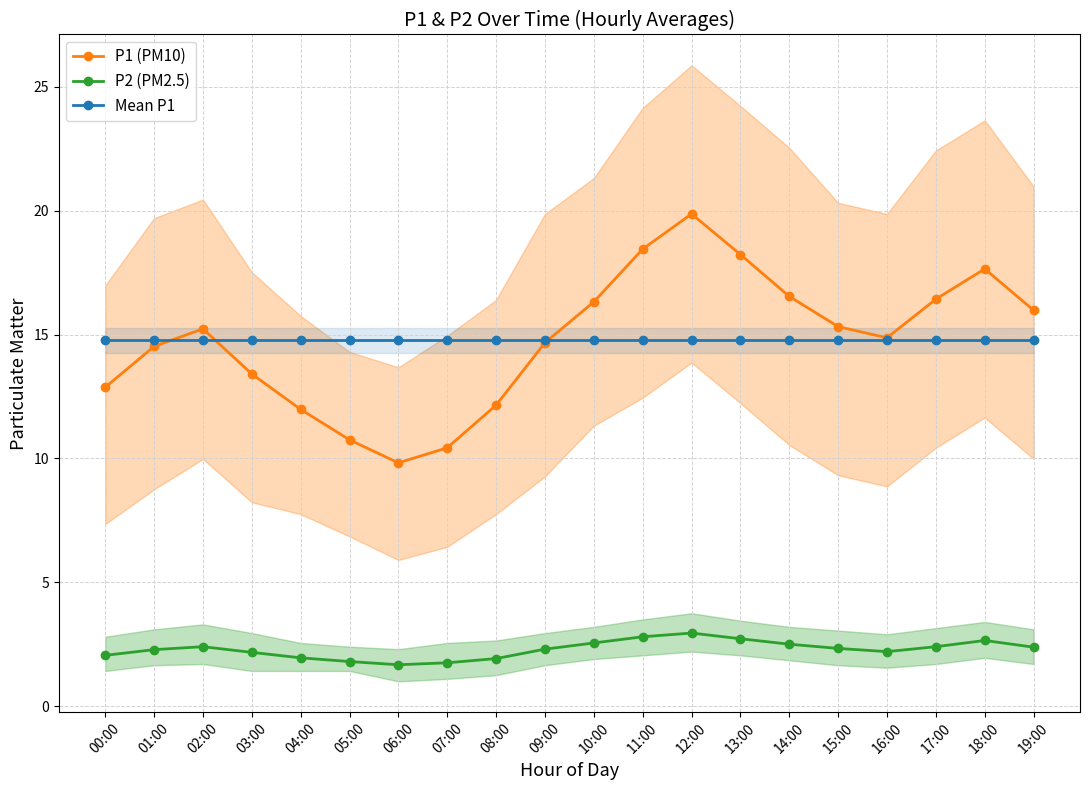

What are all the series names shown in the legend?

P1 (PM10), P2 (PM2.5), Mean P1